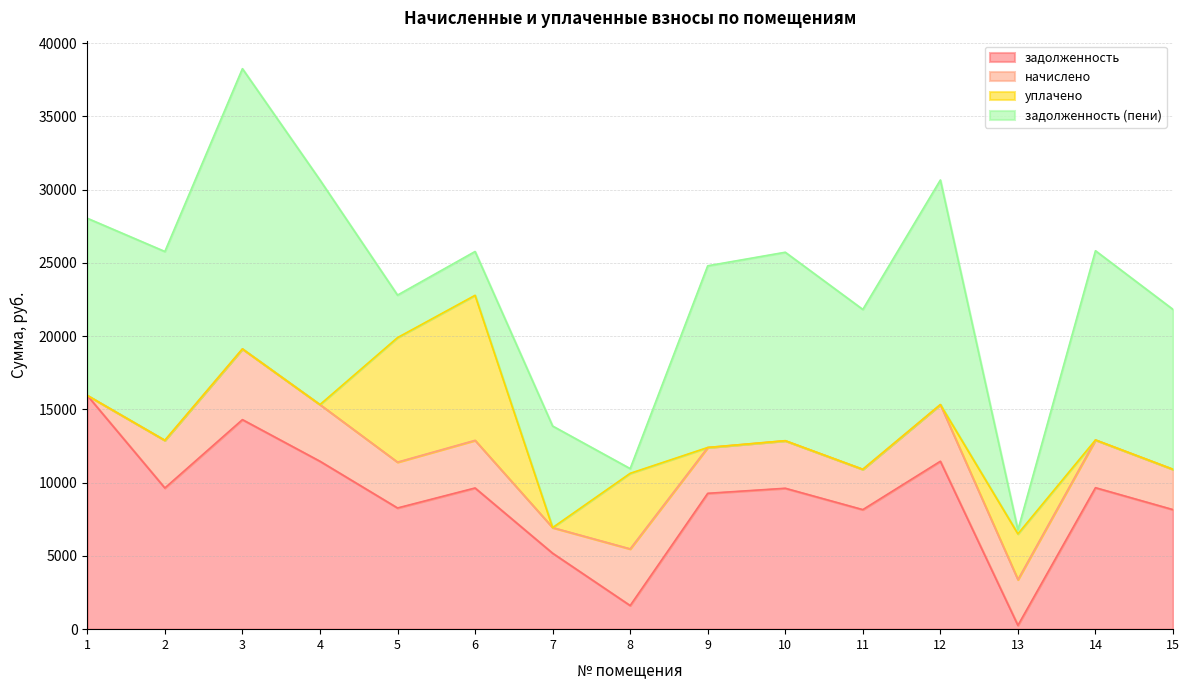

Rank the series at 5 from highest to lowest value.

уплачено, задолженность, начислено, задолженность (пени)